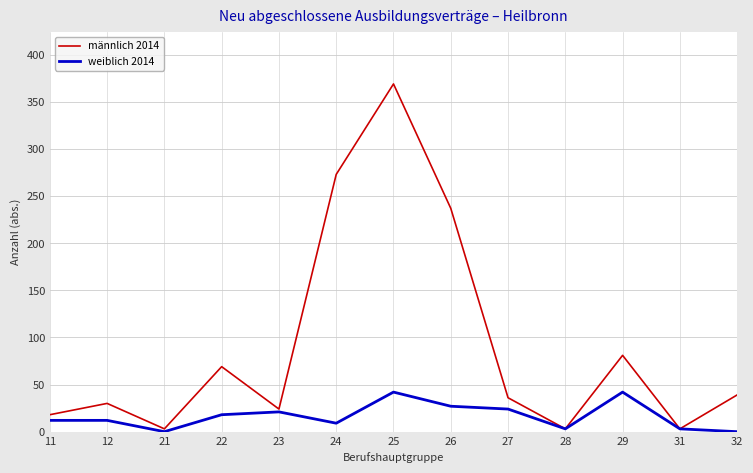

At which category is the sum across all series the highest?

25